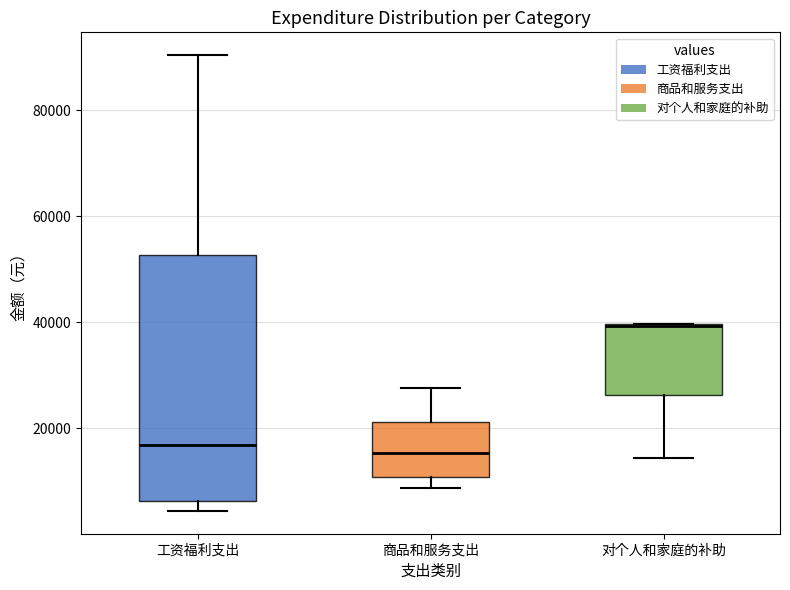

Comparing the boxes themselves (not the whiskers), which one is the tallest?

工资福利支出